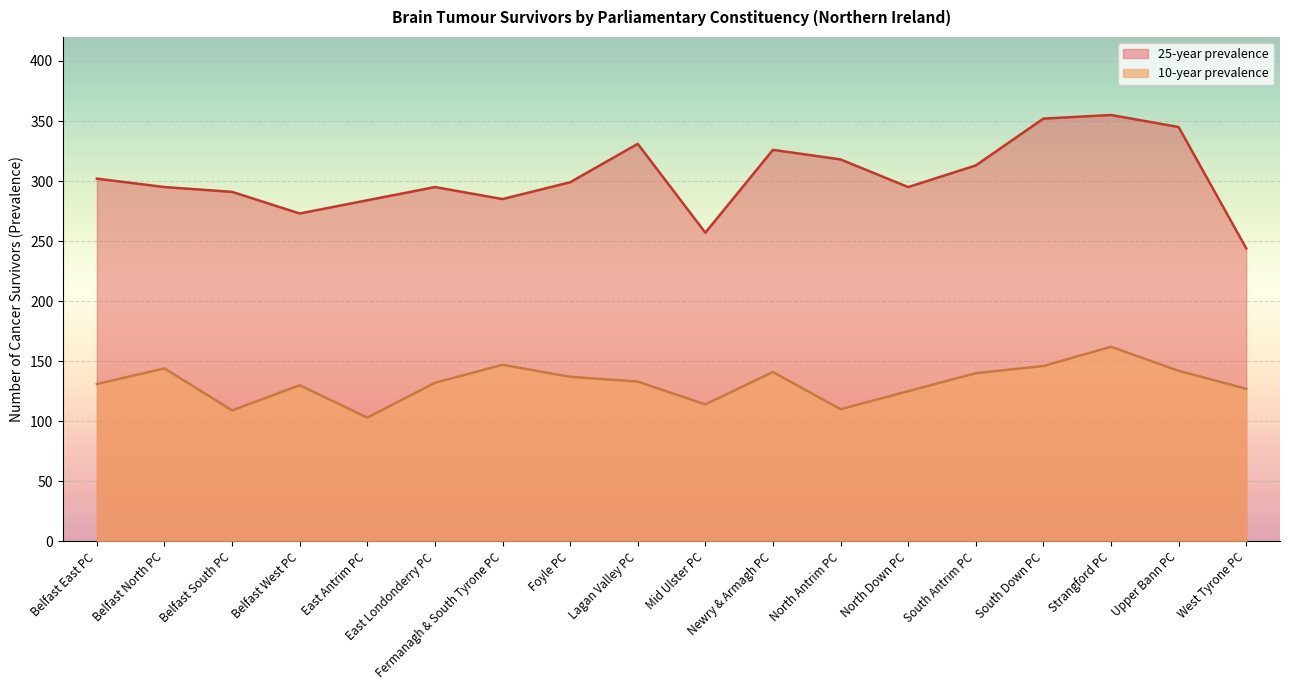

What is the value of the 10-year prevalence point at the 17th from the left?

142